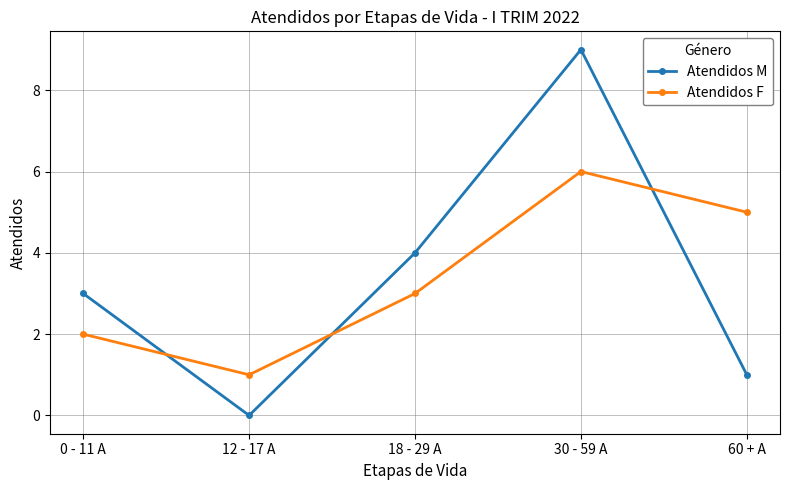

How many lines are shown in the chart?

2